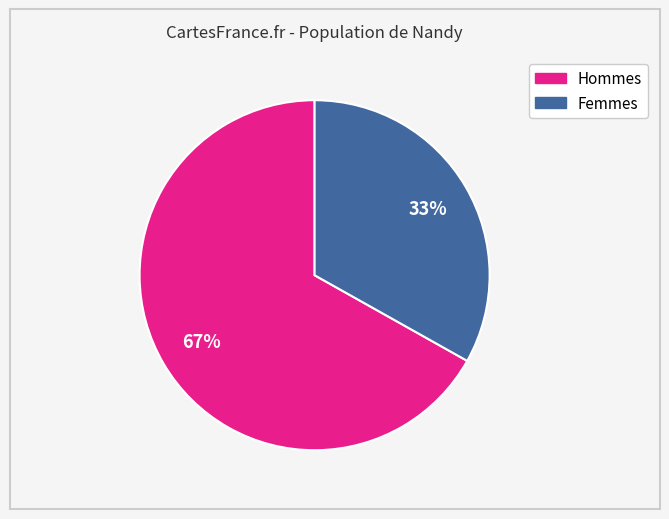

Does any single category account for the majority?

Yes